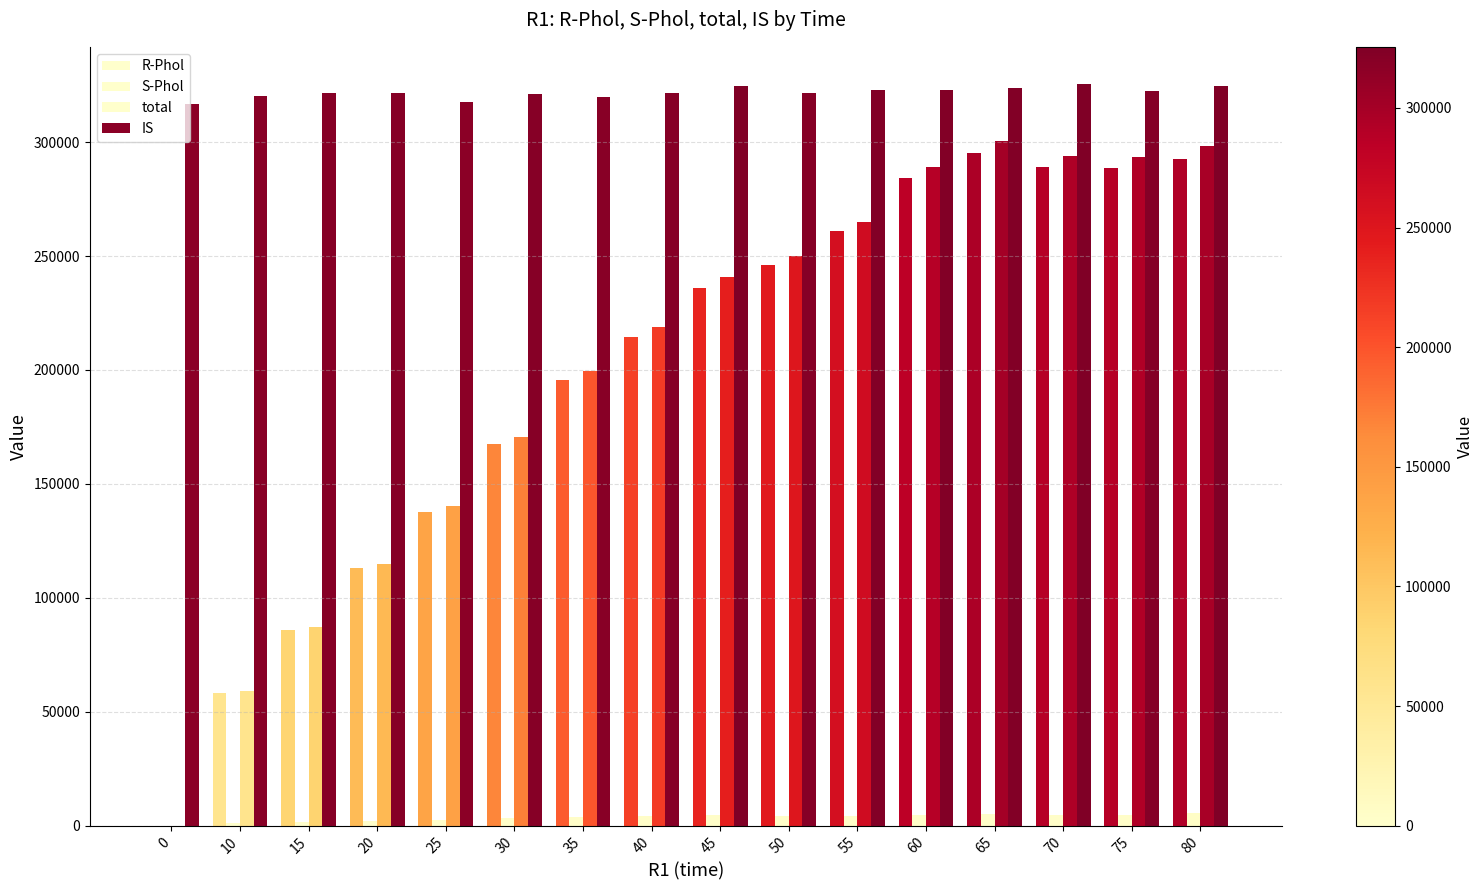

What is the value of the IS bar at the 15th from the left?

322649